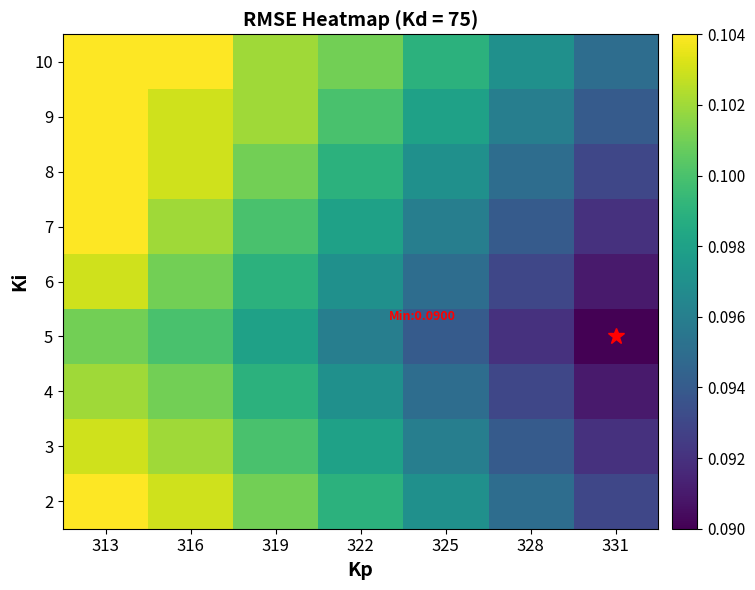

Reading left to right, what are all the values shown in this chart?

2: 313=0.1	316=0.1	319=0.1	322=0.1	325=0.1	328=0.1	331=0.1
3: 313=0.1	316=0.1	319=0.1	322=0.1	325=0.1	328=0.1	331=0.1
4: 313=0.1	316=0.1	319=0.1	322=0.1	325=0.1	328=0.1	331=0.1
5: 313=0.1	316=0.1	319=0.1	322=0.1	325=0.1	328=0.1	331=0.1
6: 313=0.1	316=0.1	319=0.1	322=0.1	325=0.1	328=0.1	331=0.1
7: 313=0.1	316=0.1	319=0.1	322=0.1	325=0.1	328=0.1	331=0.1
8: 313=0.1	316=0.1	319=0.1	322=0.1	325=0.1	328=0.1	331=0.1
9: 313=0.1	316=0.1	319=0.1	322=0.1	325=0.1	328=0.1	331=0.1
10: 313=0.1	316=0.1	319=0.1	322=0.1	325=0.1	328=0.1	331=0.1